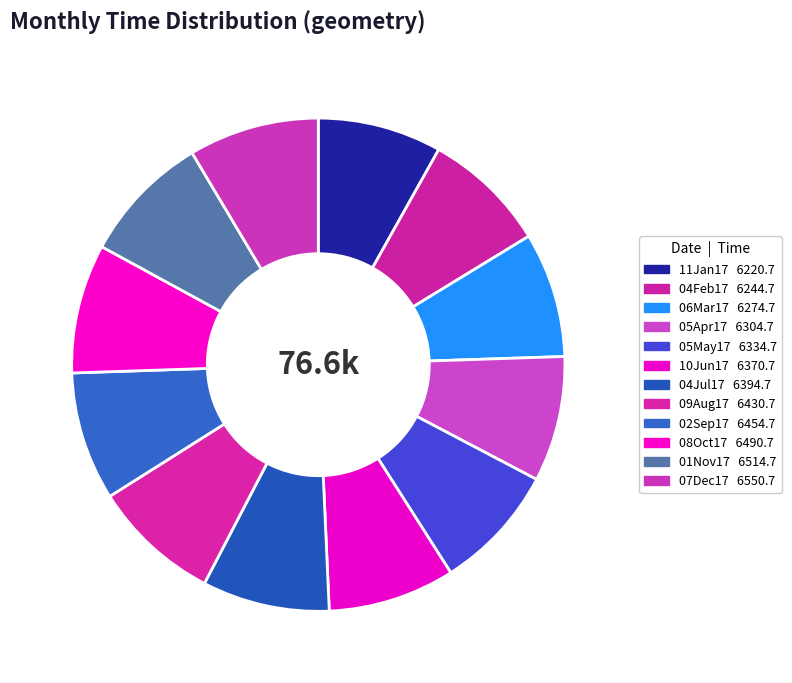

Is the sum of 04Jul17 and 05Apr17 greater than half?

No